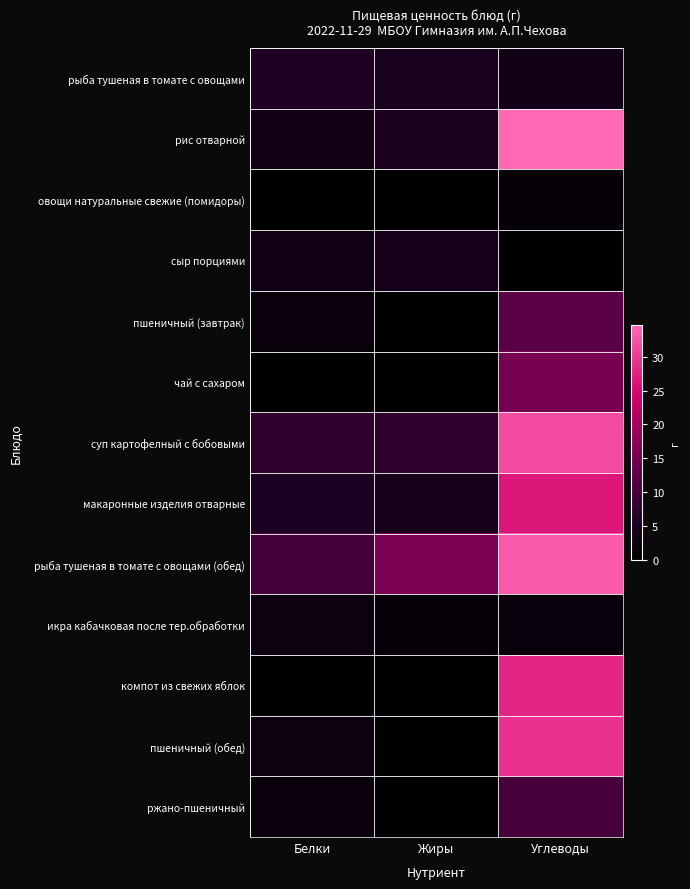

What is the maximum value shown in the chart?

34.7